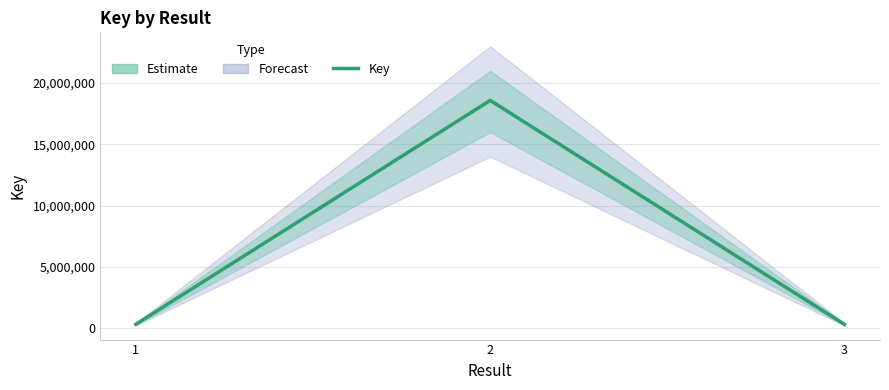

What is the difference between the values at 2 and 3?

18271382